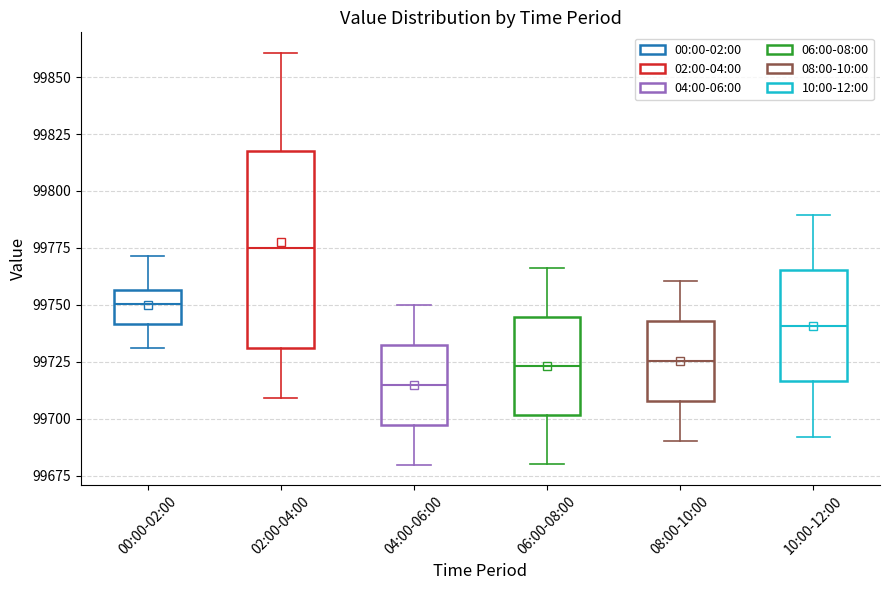

Which box's median line is the lowest?

04:00-06:00